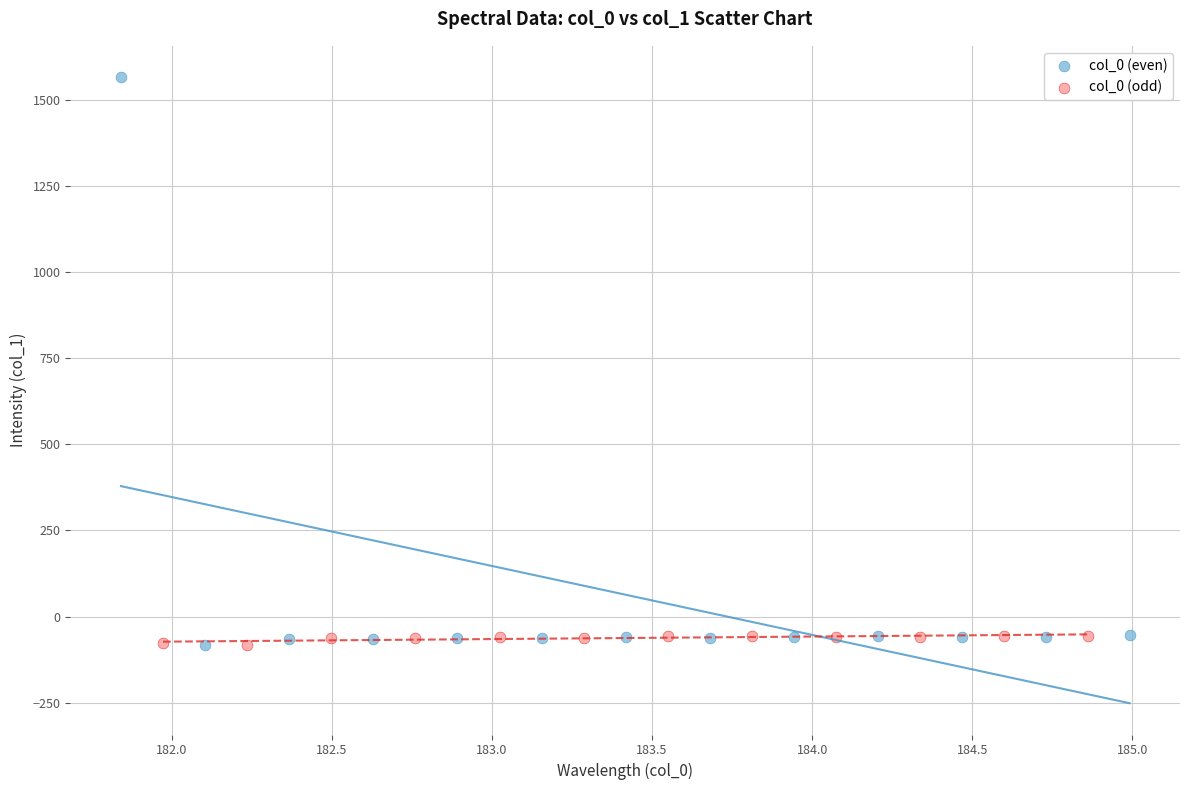

Which series contains the highest Y value?

col_0 (even)